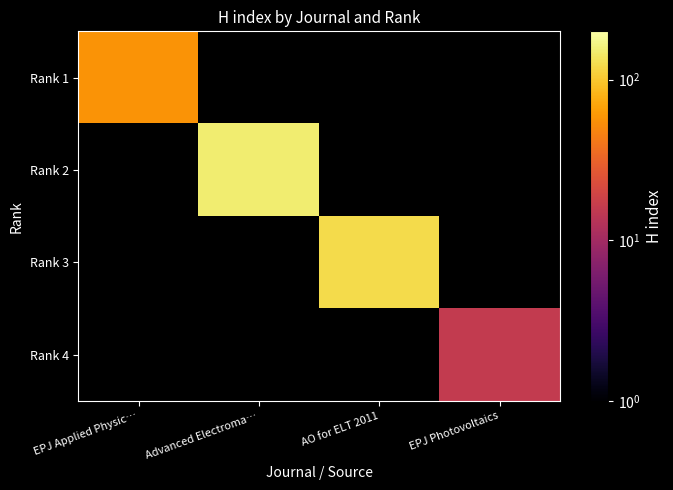

At EPJ Photovoltaics, list the series in order from smallest to largest.

Rank 1, Rank 2, Rank 3, Rank 4